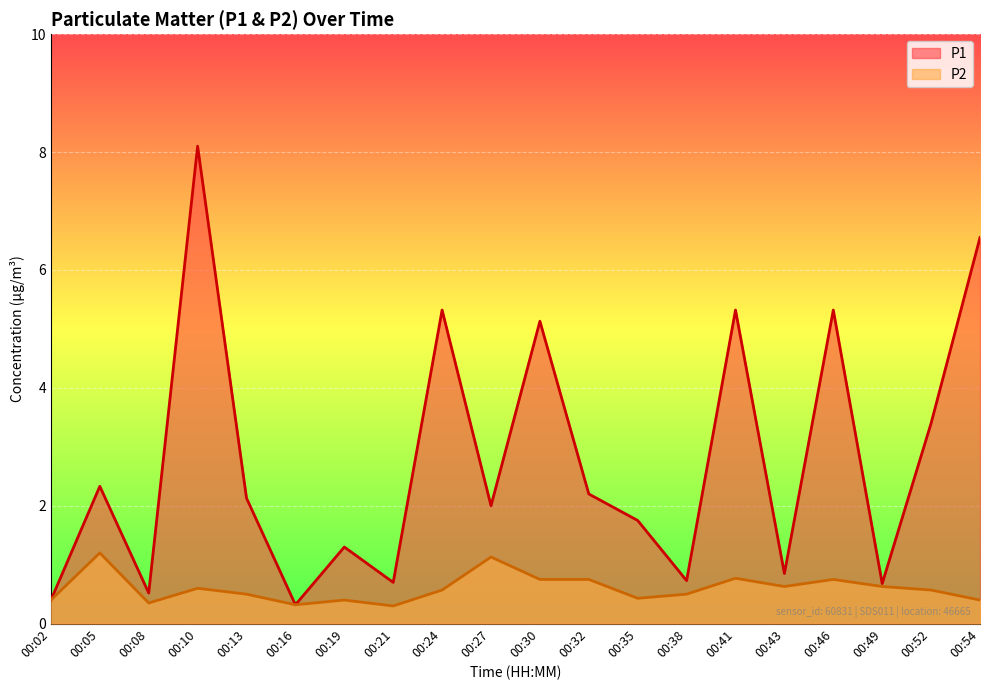

Rank the categories by P2 value from highest to lowest.

00:05, 00:27, 00:41, 00:30, 00:32, 00:46, 00:43, 00:49, 00:10, 00:24, 00:52, 00:13, 00:38, 00:35, 00:02, 00:19, 00:54, 00:08, 00:16, 00:21